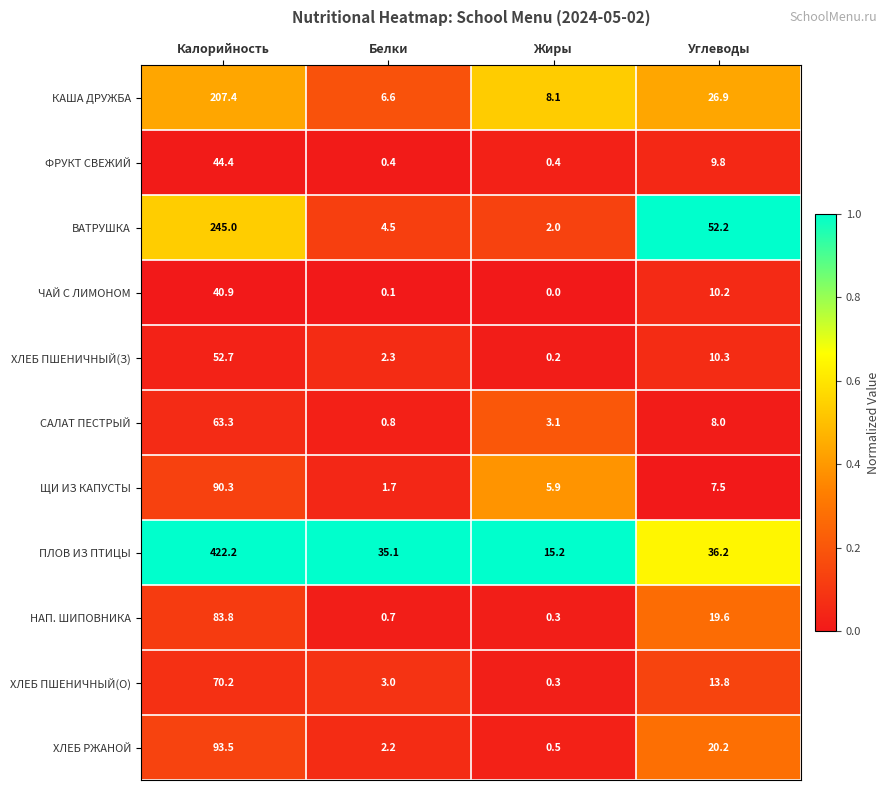

Where is ФРУКТ СВЕЖИЙ nearest to the value 22?

Углеводы